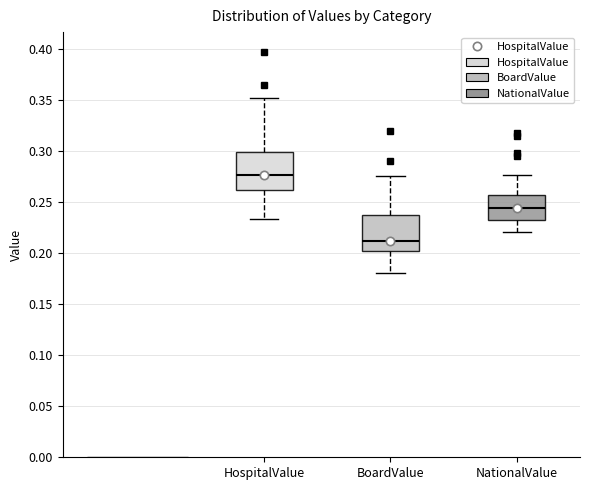

Where does the upper whisker of the box for NationalValue end on the y-axis? The values are not printed on the chart, so give them approximately, as read against the axis.

0.275